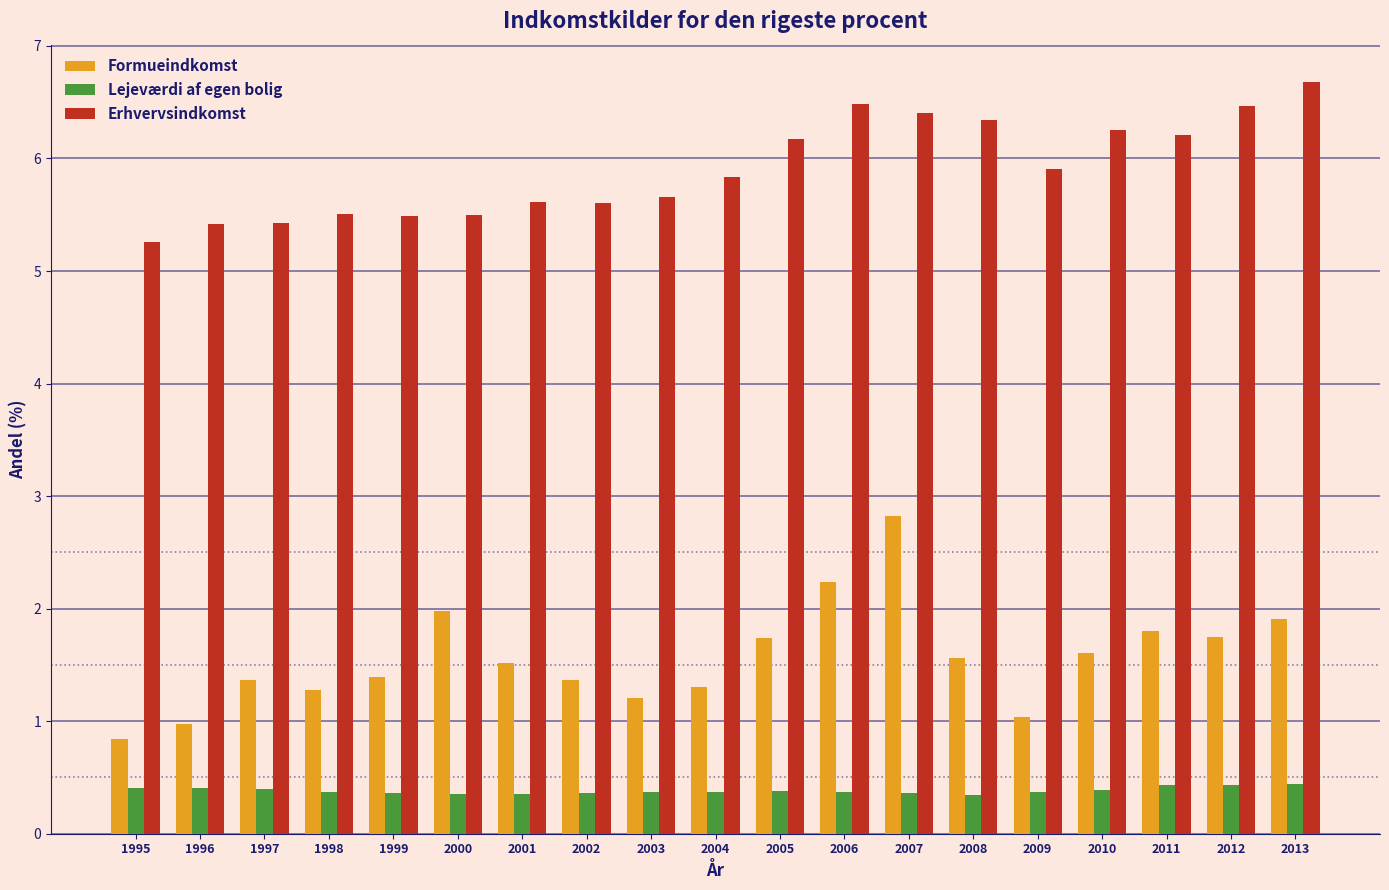

What is the spread (max minus min) of values at 2007?

6.0